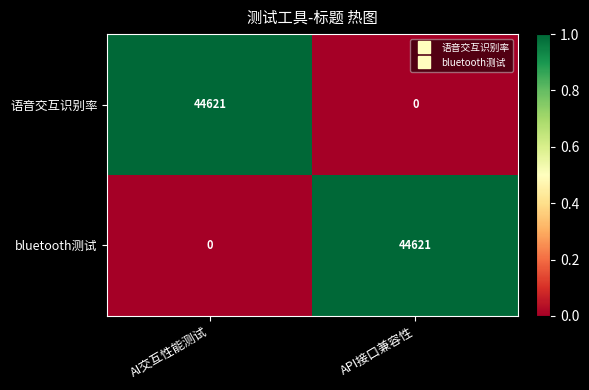

Rank the series at API接口兼容性 from lowest to highest value.

语音交互识别率, bluetooth测试